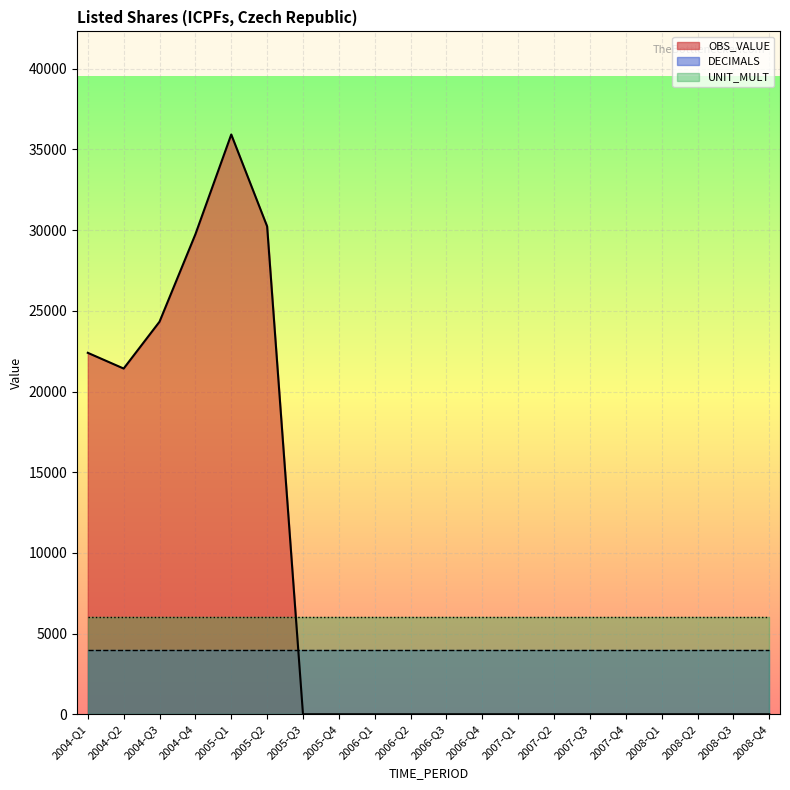

Which series ends up on top after the final intersection of OBS_VALUE and UNIT_MULT?

UNIT_MULT